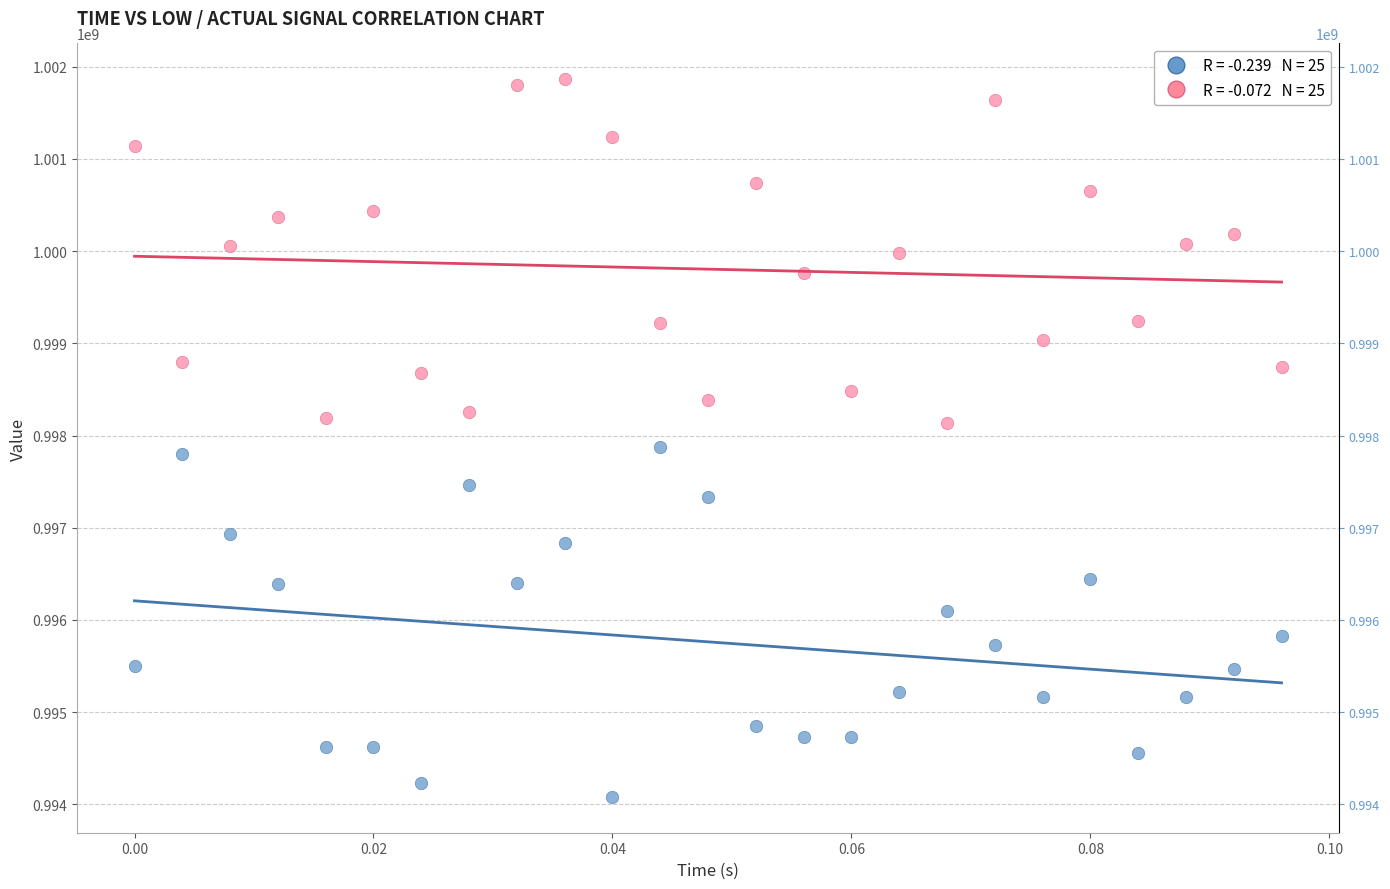

Across all data points, what is the range of Y values (max minus min)?

7780190.2